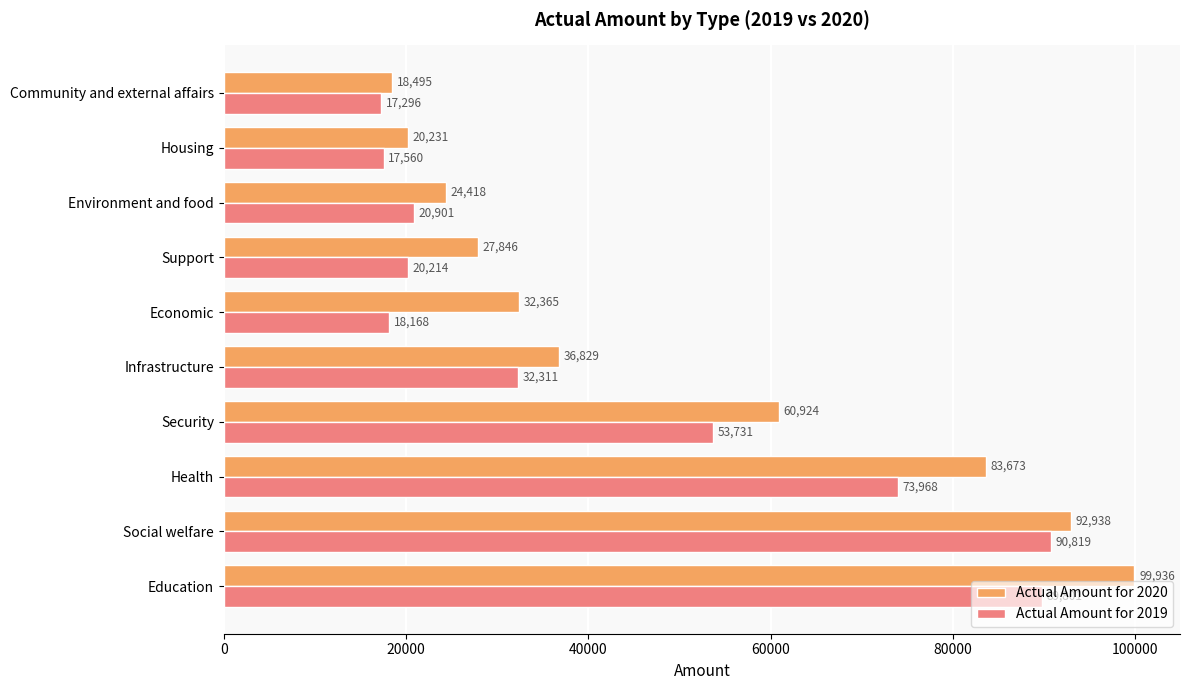

List the series in order of their overall mean, highest first.

Actual Amount for 2020, Actual Amount for 2019